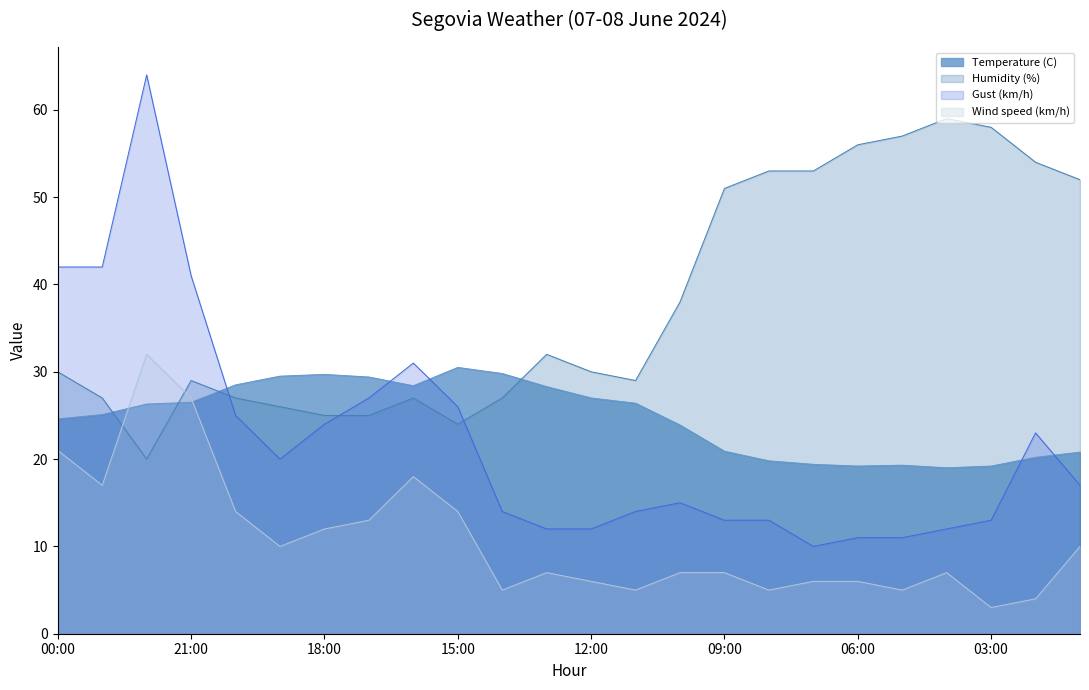

Which series has the largest range (max minus min)?

Gust (km/h)